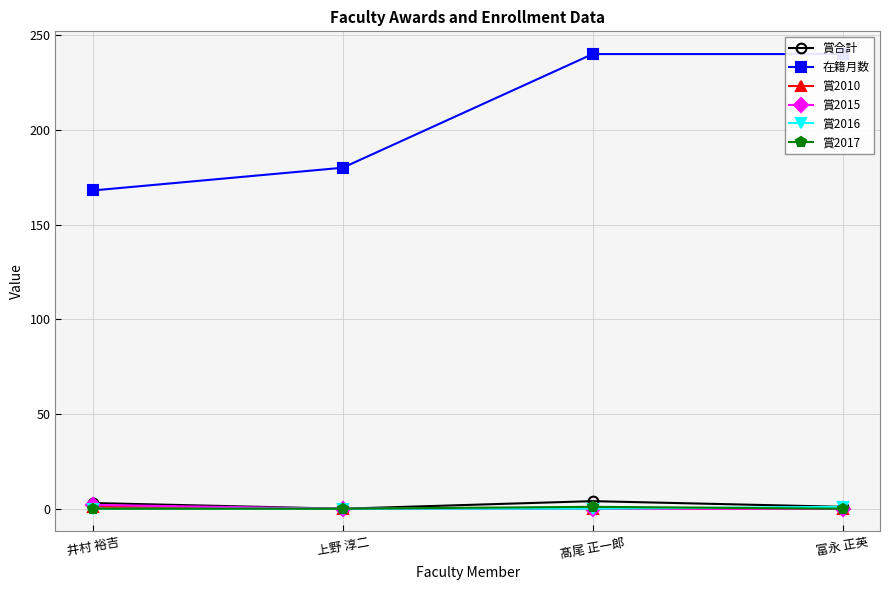

What is the approximate value of 在籍月数 at 井村 裕吉?

168